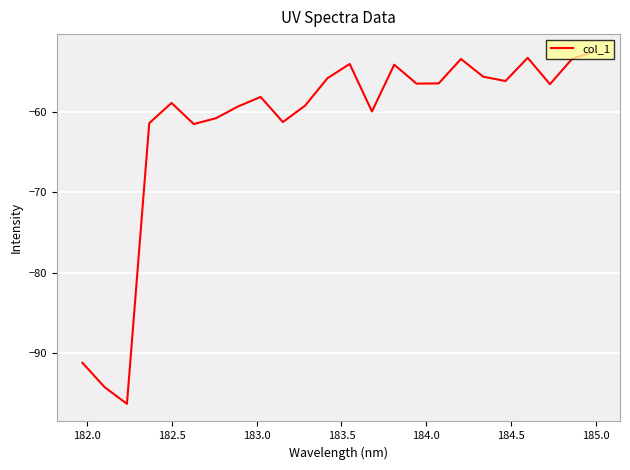

What is the difference between the maximum and minimum values?

43.8